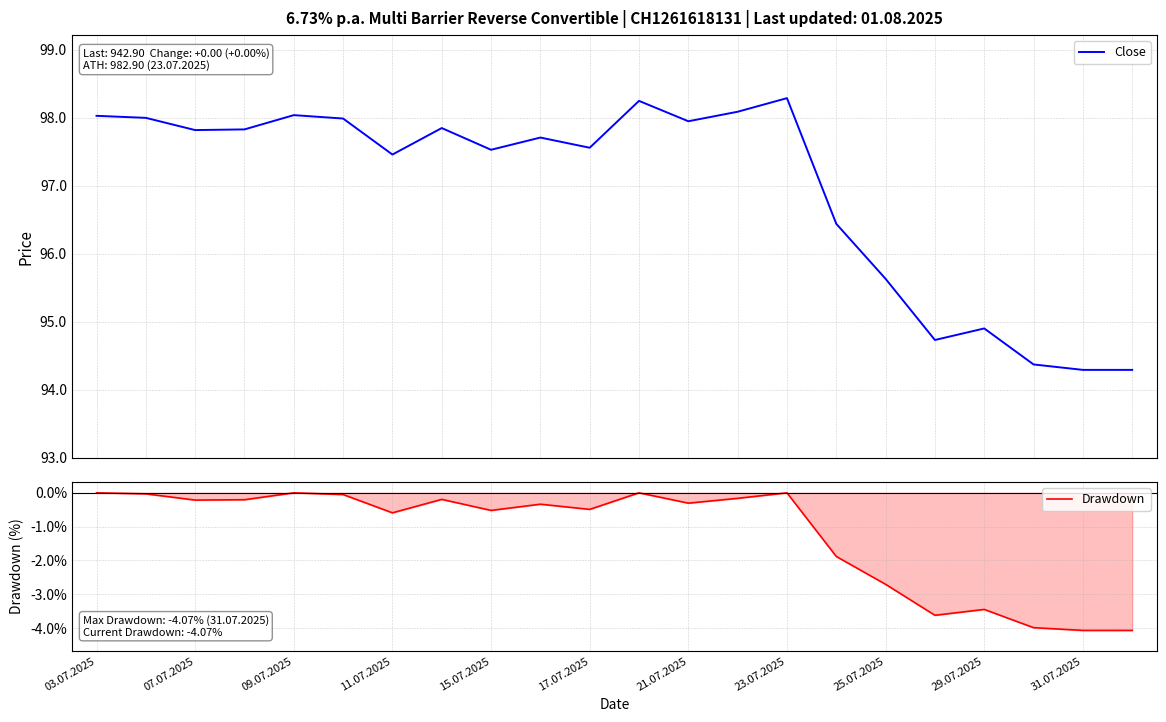

How many data points does each series have?

22